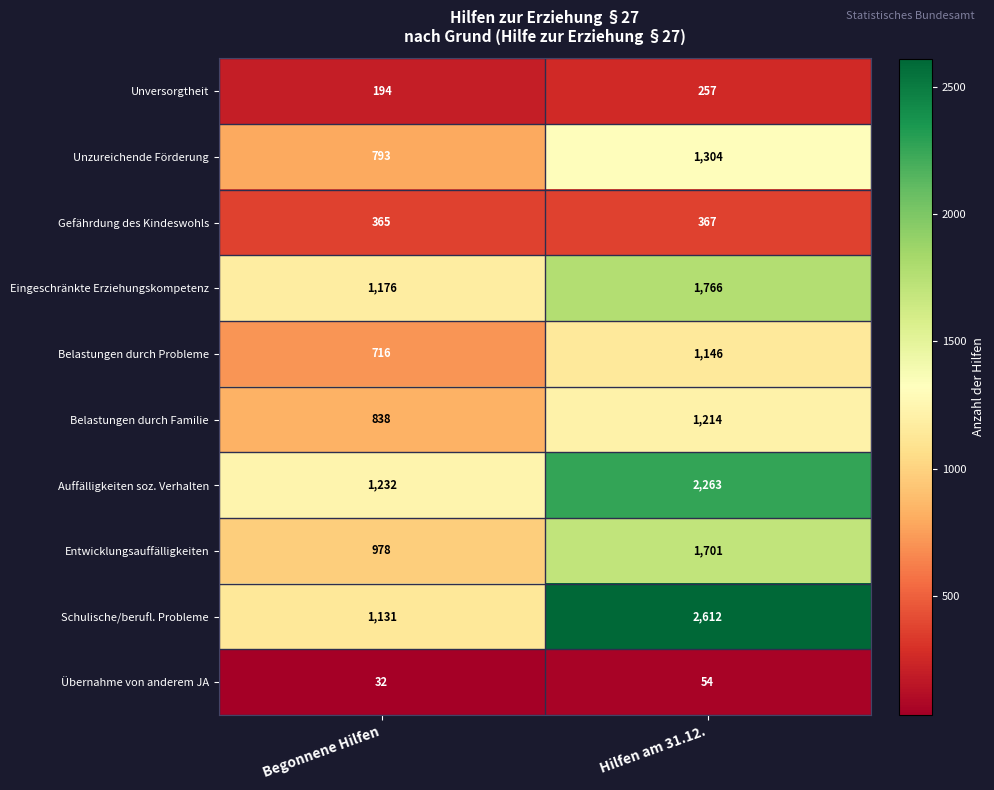

What is the approximate value of Eingeschränkte Erziehungskompetenz at Begonnene Hilfen?

1176